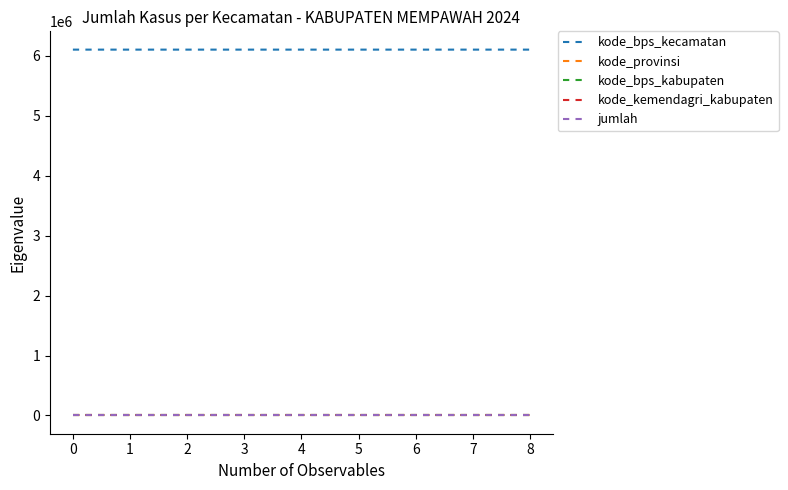

Is it true that kode_bps_kecamatan equals 6104081.0 at 1?

True